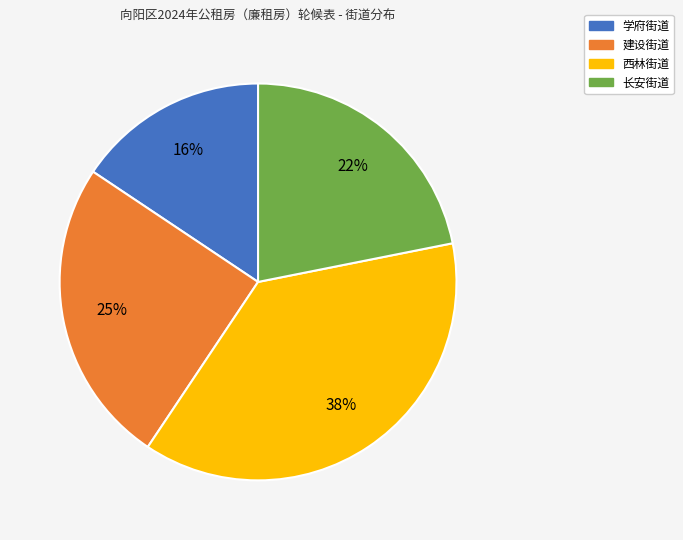

The 学府街道 slice represents 3% of the pie. True or false?

False